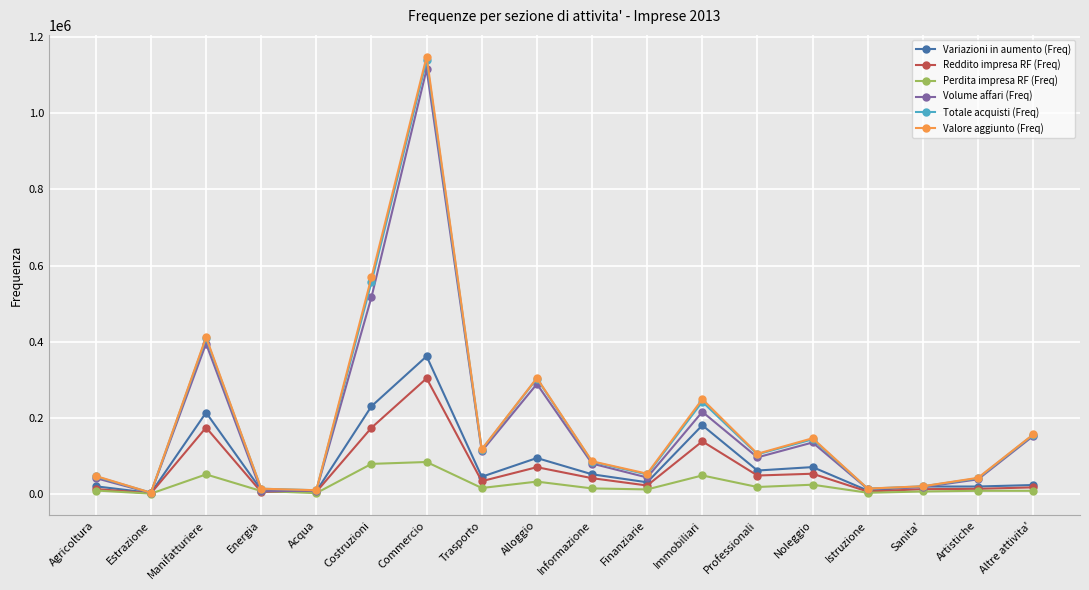

Which series has the largest range (max minus min)?

Valore aggiunto (Freq)